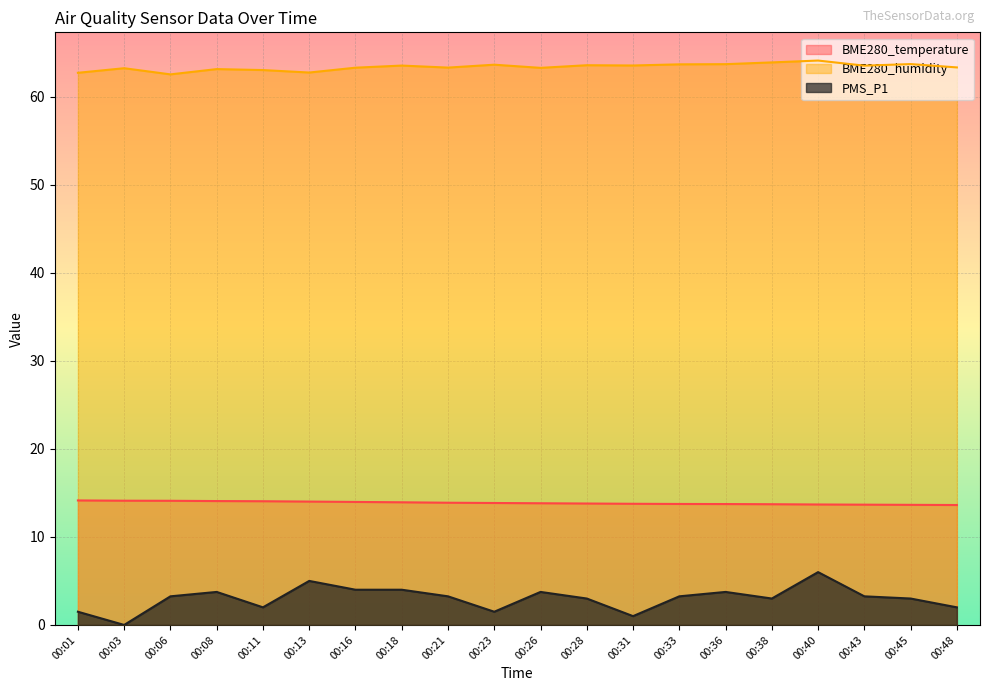

At which category is the sum across all series the highest?

00:40